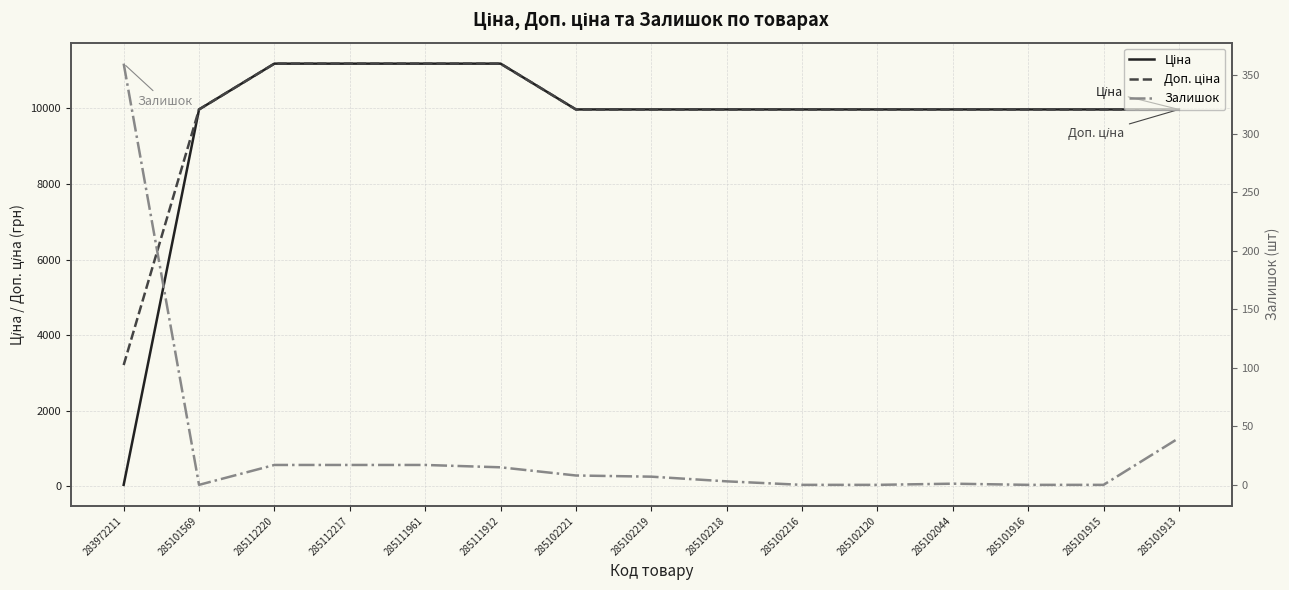

At which label does Ціна reach its minimum?

283972211